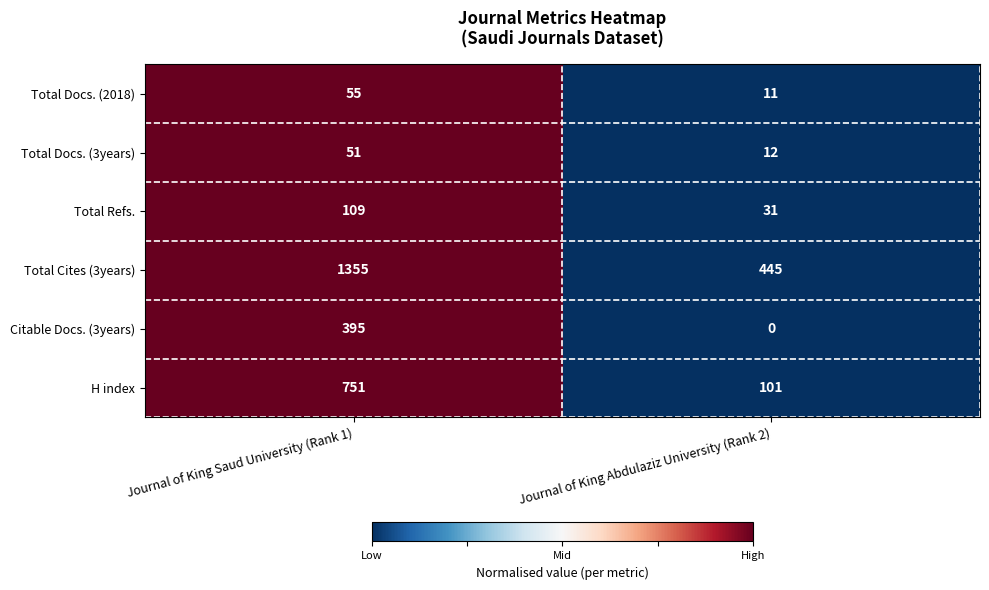

Count the number of categories in the chart.

2